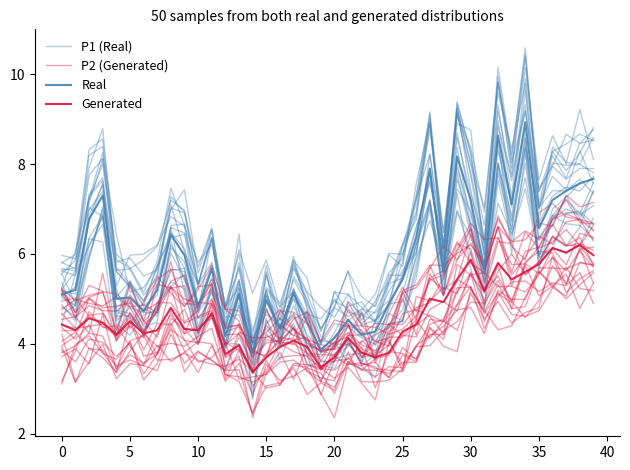

At which category is the sum across all series the highest?

34